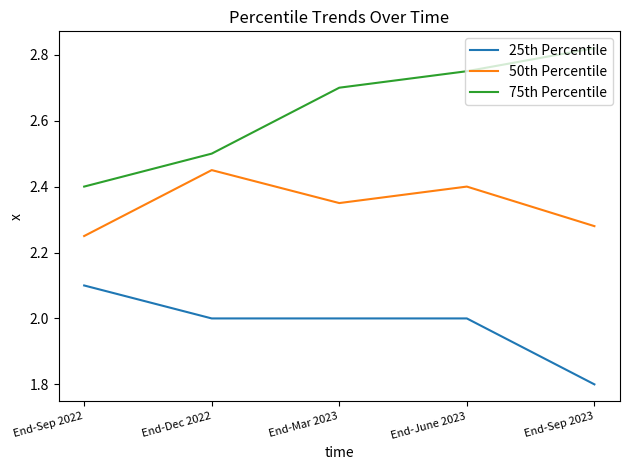

Does the chart display data point markers on the line(s)?

No